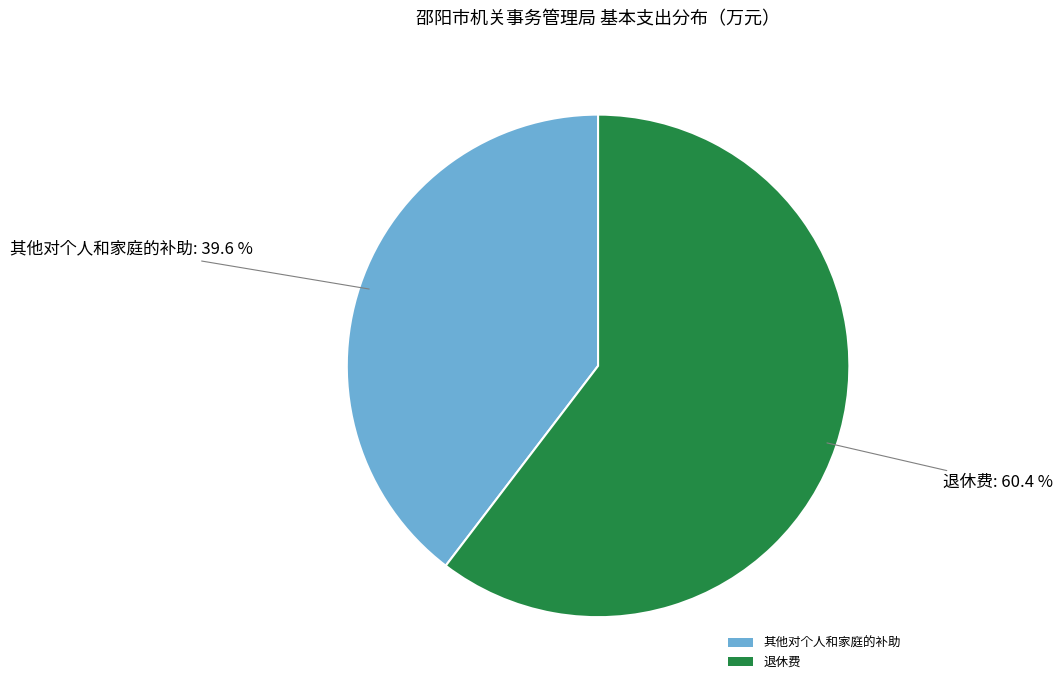

What is the smallest slice in the pie chart?

其他对个人和家庭的补助